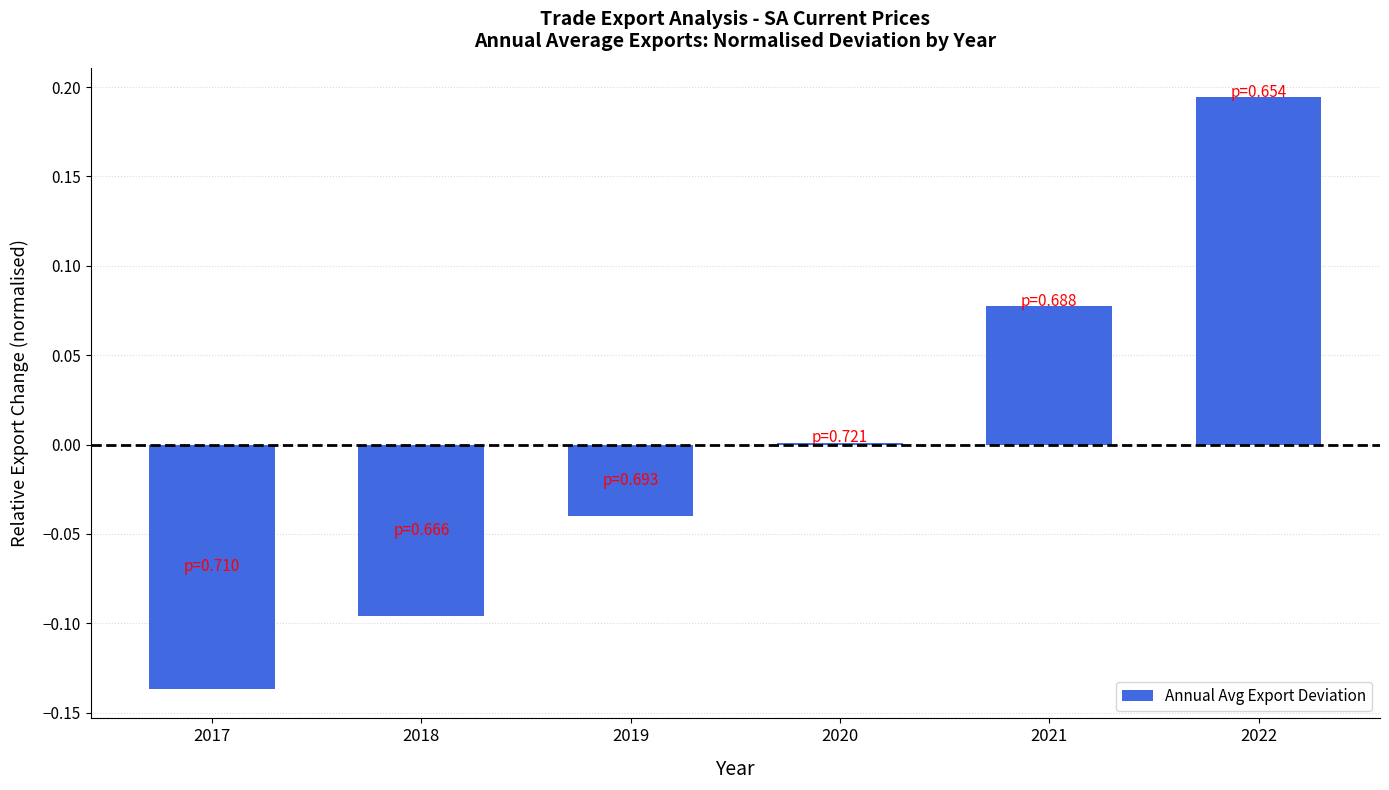

What is the sum of the values at 2022 and 2021?

0.3